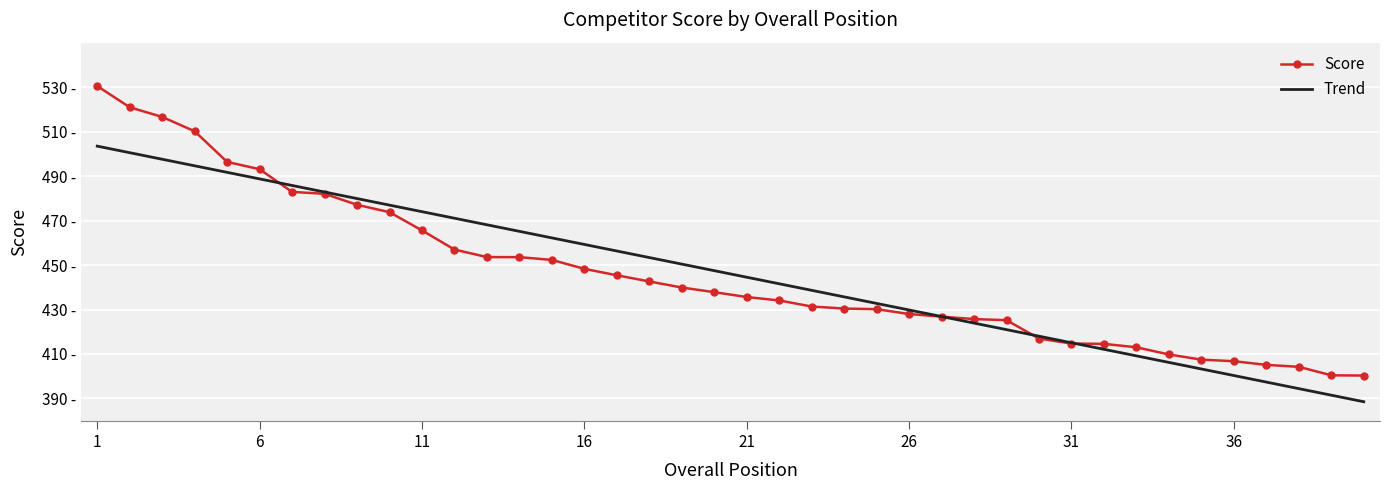

Reading left to right, extract all data points from this chart.

Score: 530.5	520.9	516.6	510.1	496.4	493.1	482.9	482.0	477.1	473.8	465.6	457.0	453.6	453.5	452.3	448.3	445.4	442.6	439.9	437.8	435.6	434.1	431.4	430.4	430.1	428.0	426.8	425.7	425.2	416.9	414.7	414.6	413.0	409.8	407.4	406.8	405.1	404.2	400.4	400.3
Trend: 503.5	500.5	497.6	494.6	491.7	488.7	485.8	482.8	479.9	476.9	474.0	471.0	468.1	465.2	462.2	459.3	456.3	453.4	450.4	447.5	444.5	441.6	438.6	435.7	432.7	429.8	426.8	423.9	420.9	418.0	415.0	412.1	409.2	406.2	403.3	400.3	397.4	394.4	391.5	388.5